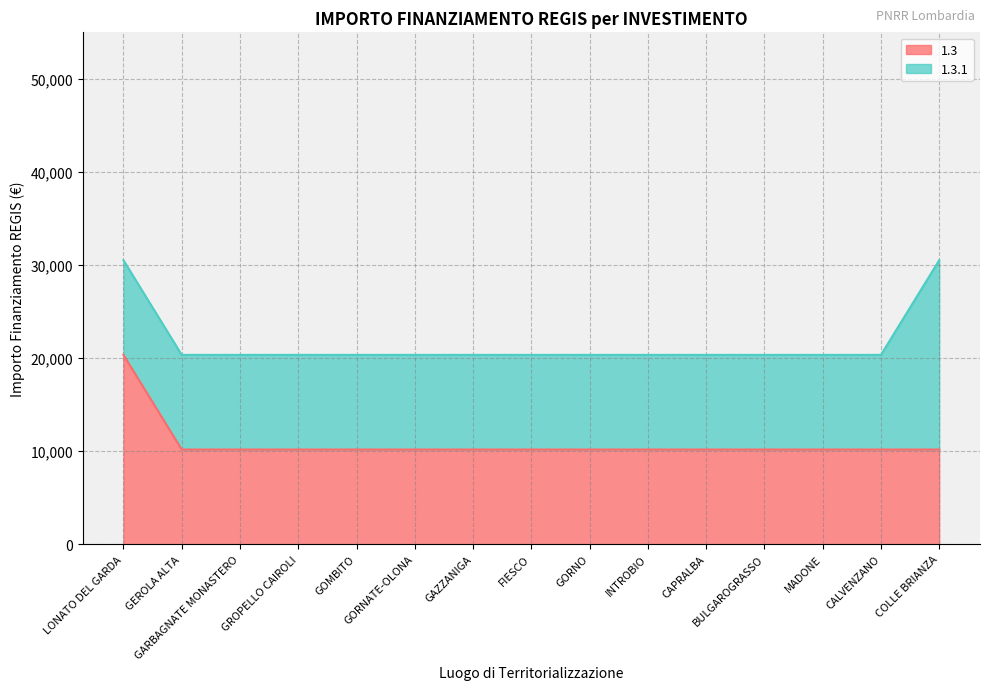

Which category has the lowest value across all series?

GEROLA ALTA